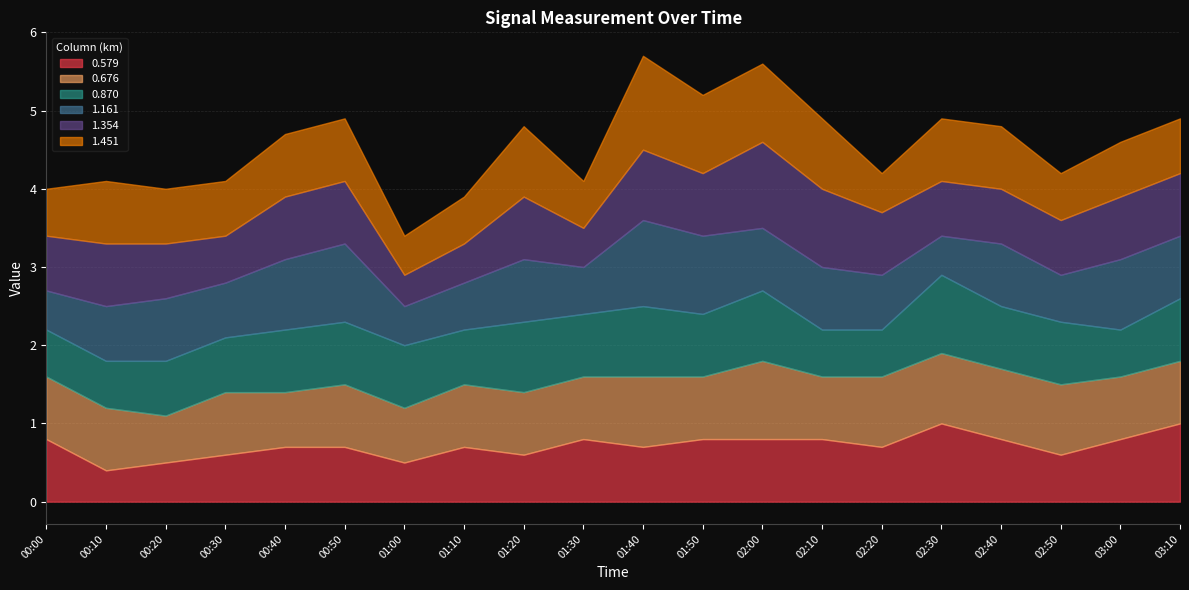

What are all the series names shown in the legend?

0.579, 0.676, 0.870, 1.161, 1.354, 1.451